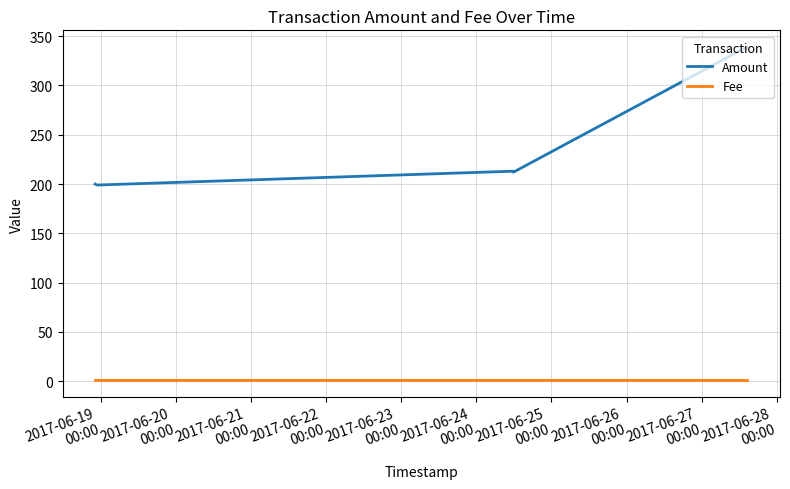

Which series has the widest spread of values?

Amount